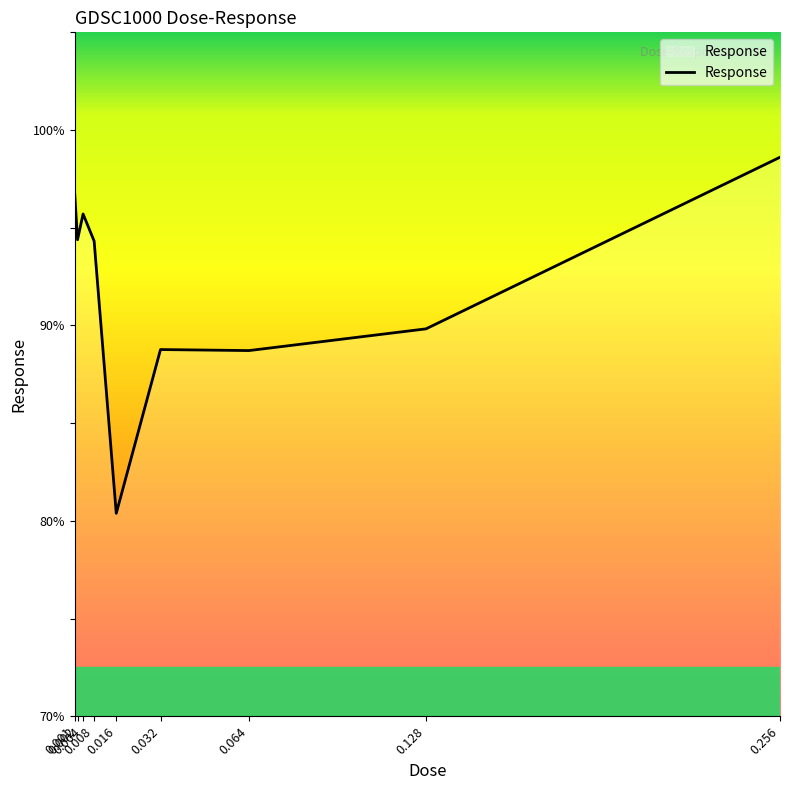

What is the approximate value at 0.256?

98.6